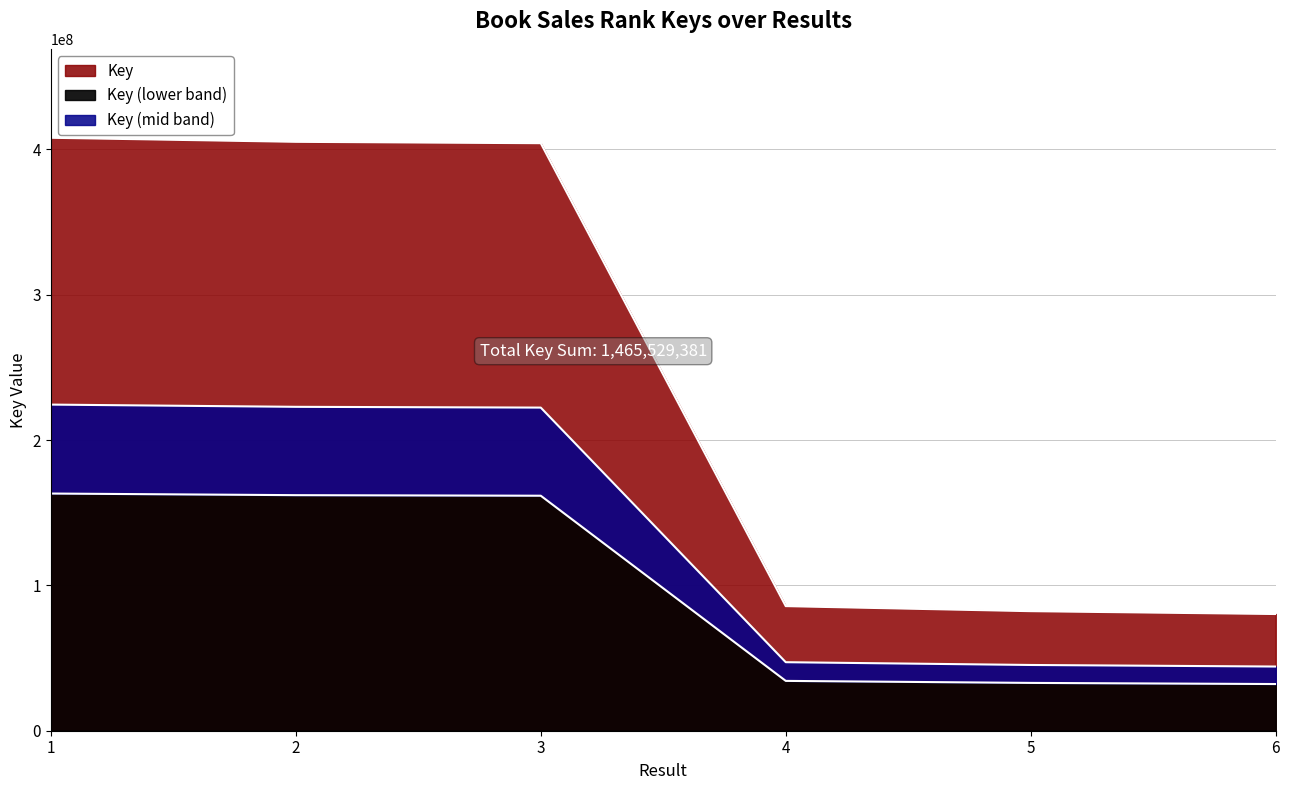

True or false: there are more than 2 points higher than both neighbors.

False